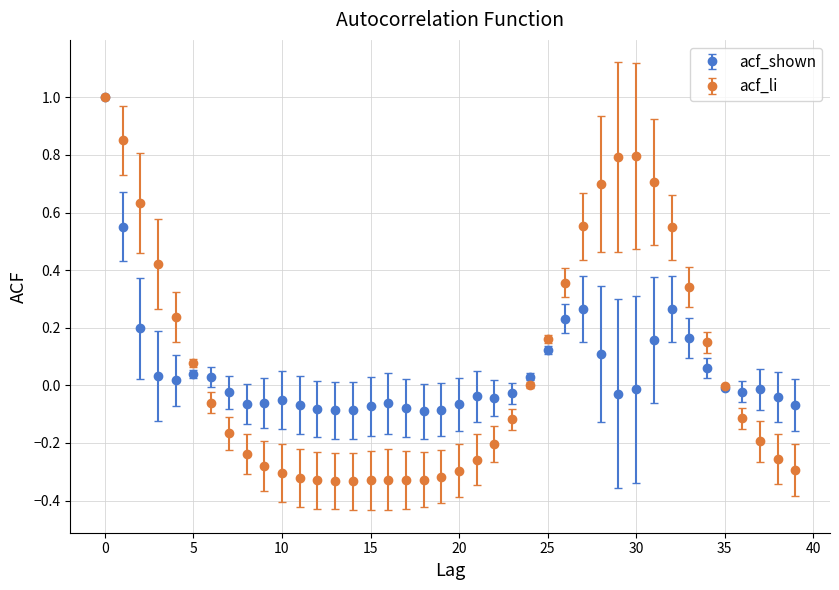

What is the maximum value for acf_shown?

1.0